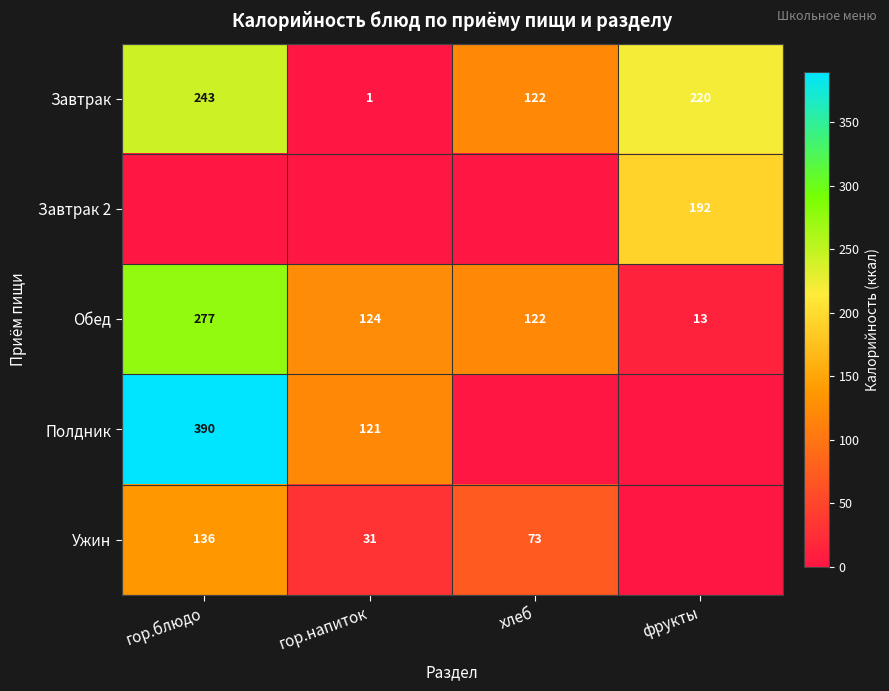

Rank the categories by Завтрак value from lowest to highest.

гор.напиток, хлеб, фрукты, гор.блюдо